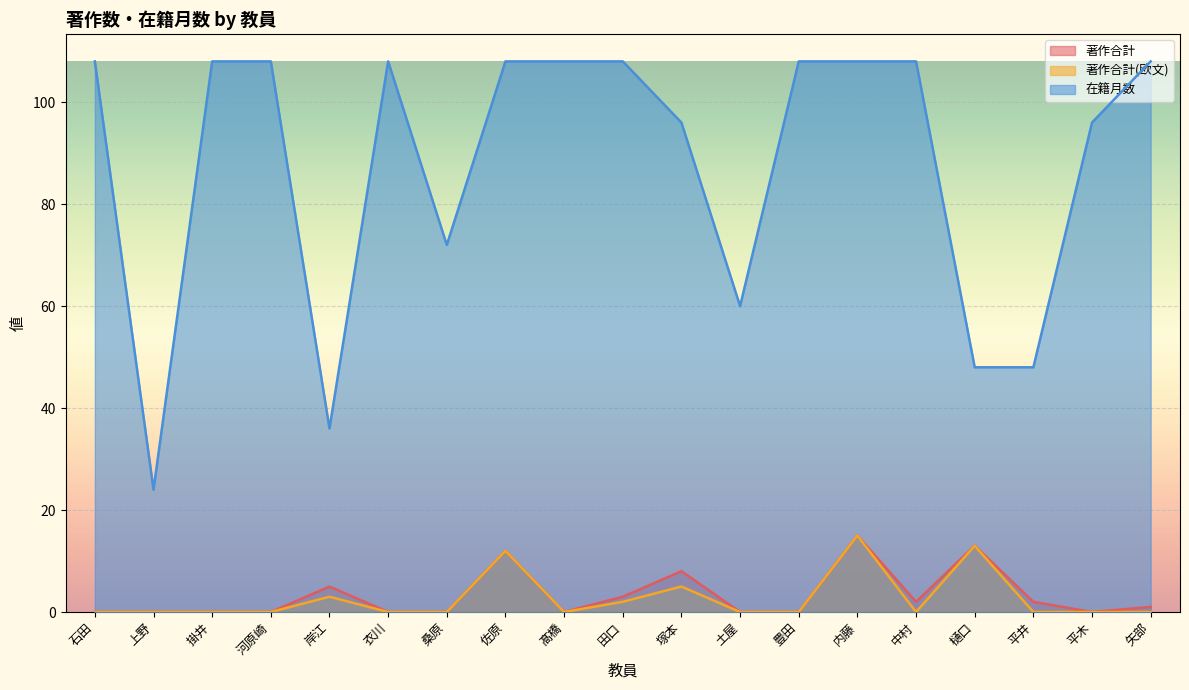

What is the label of the 3rd point from the right?

平井